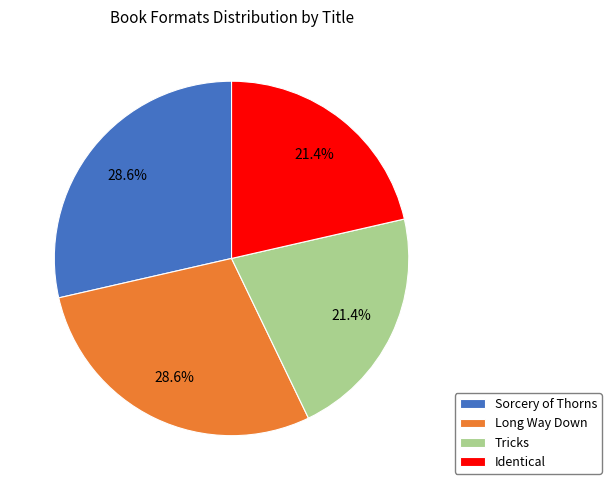

Which has a higher value, Long Way Down or Identical?

Long Way Down